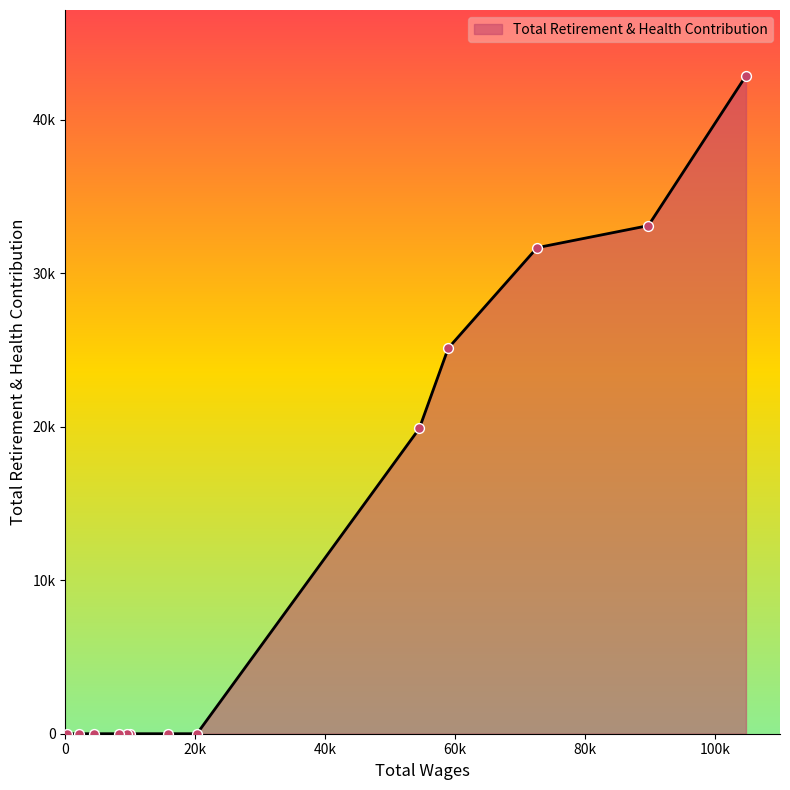

Between 8272.0 and 72599.0, which is larger?

72599.0